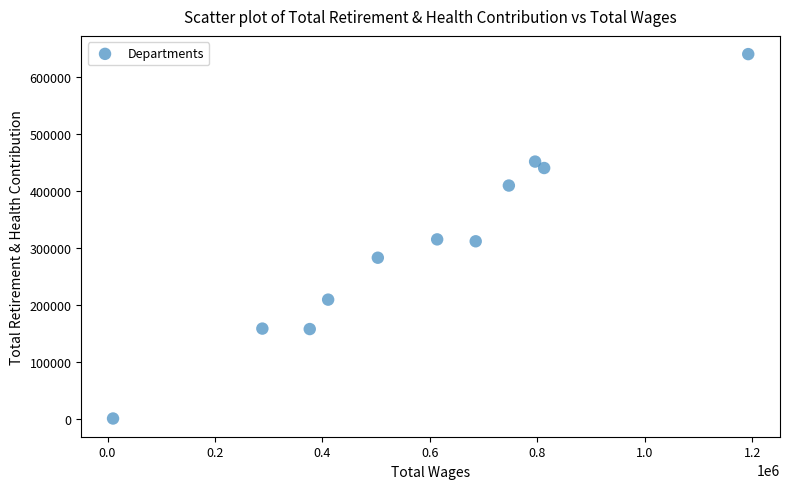

What is the average Y value?

306487